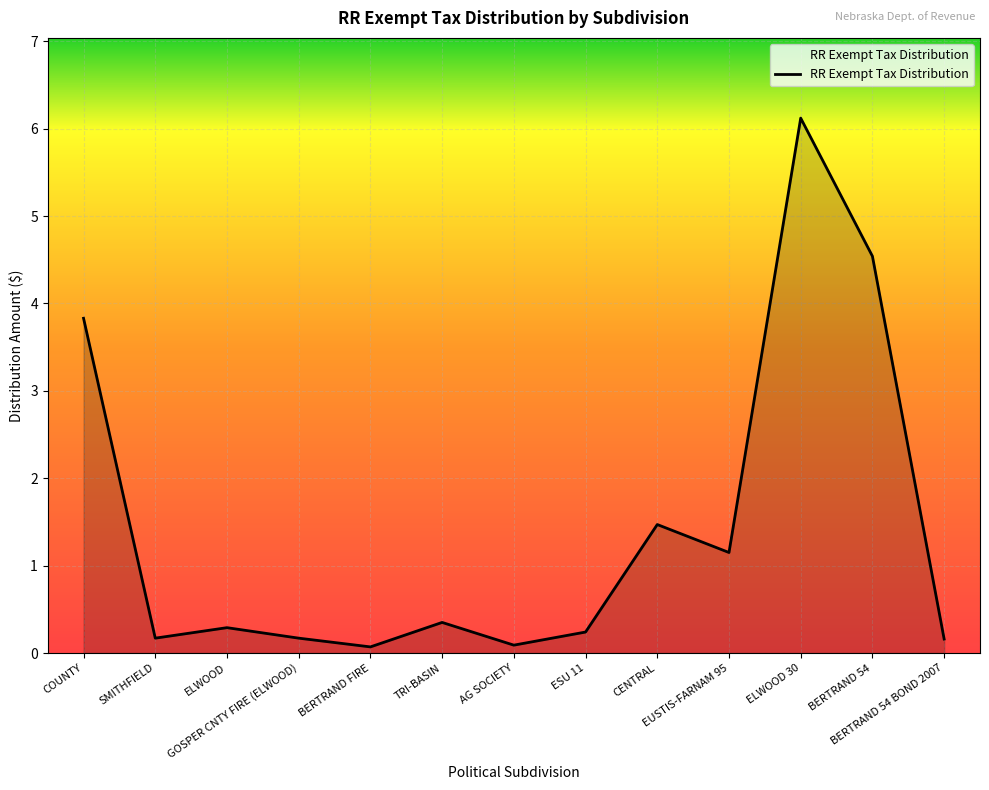

Read the value at COUNTY.

3.8